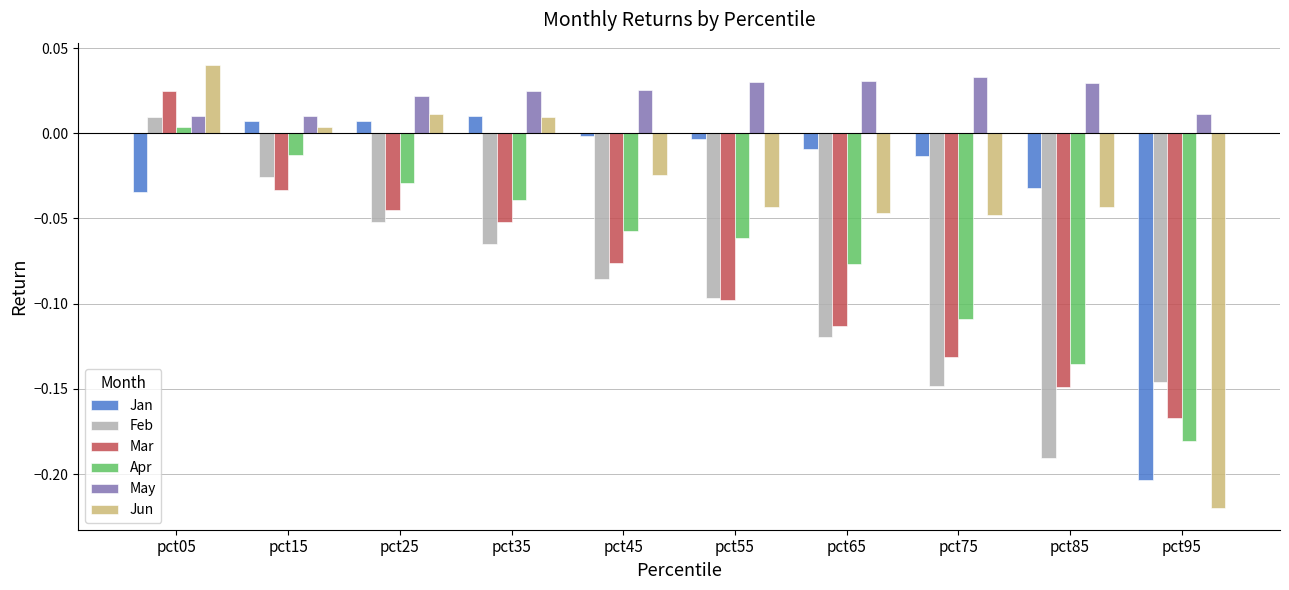

Is it true that Jun equals -0.0 at pct65?

True